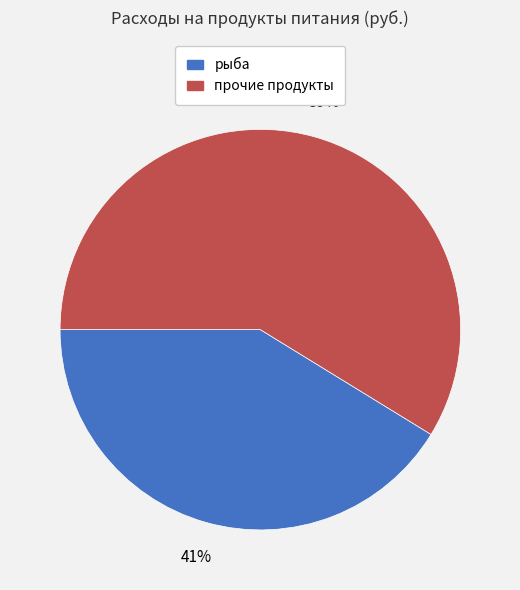

To the nearest percent, what is the average slice percentage?

50%